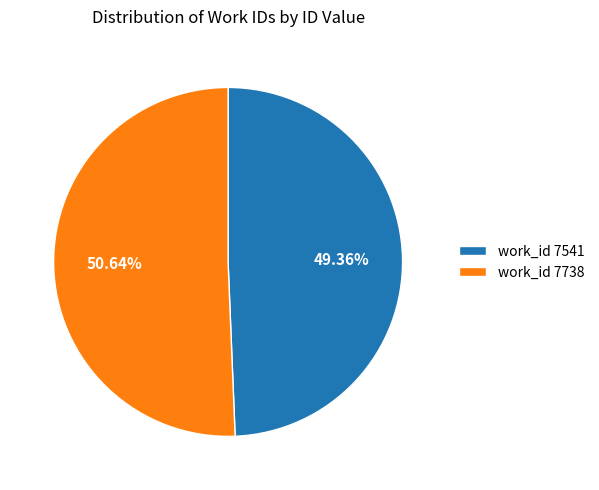

What is the smallest slice in the pie chart?

work_id 7541